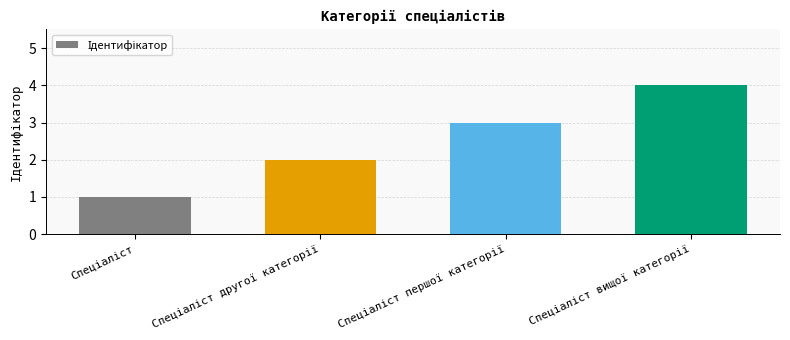

How many values are below 3?

2